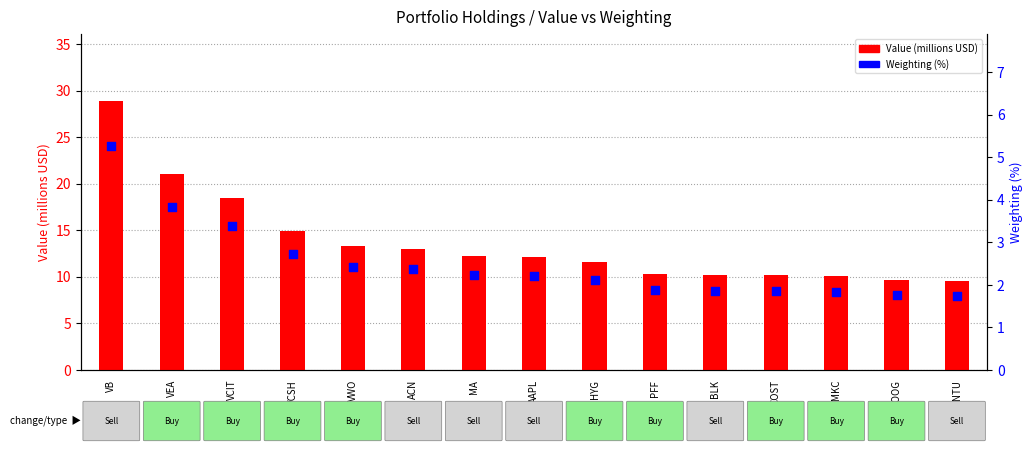

What is the total value across all series at BLK?

12.1